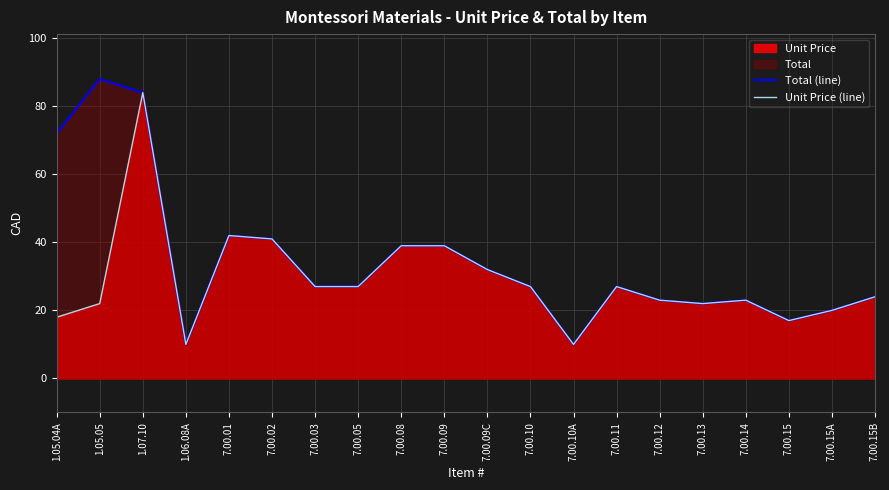

True or false: Total (line) and Unit Price (line) cross at least once.

False